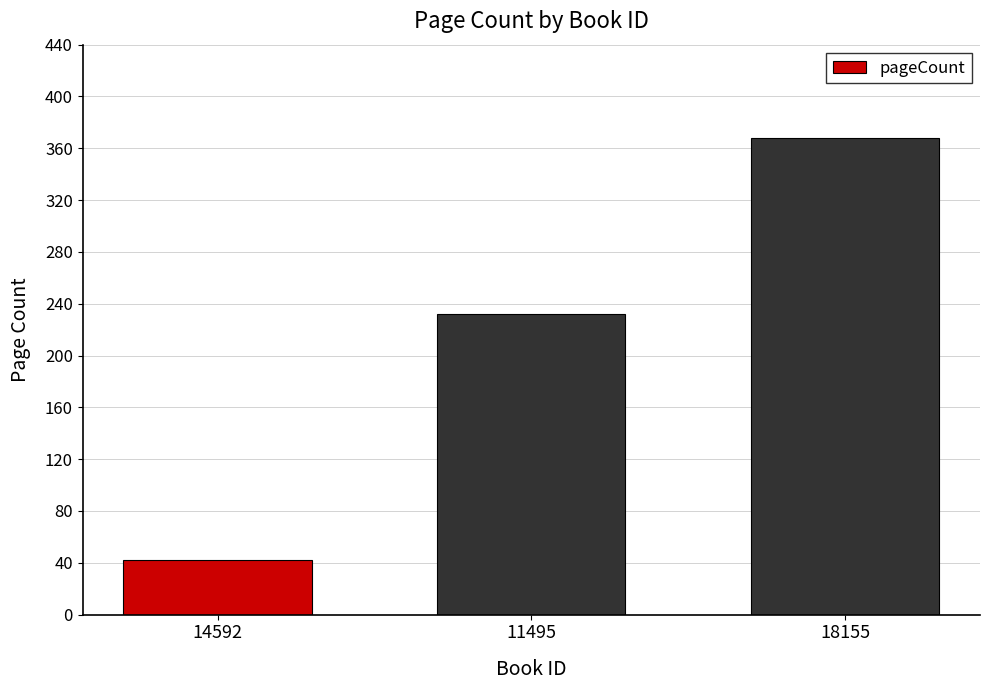

Between 11495 and 14592, which is larger?

11495